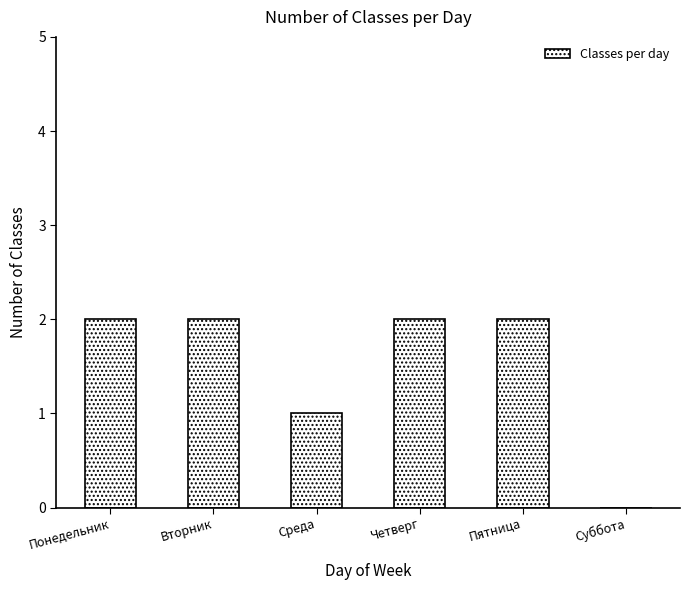

How many positive values are there?

5